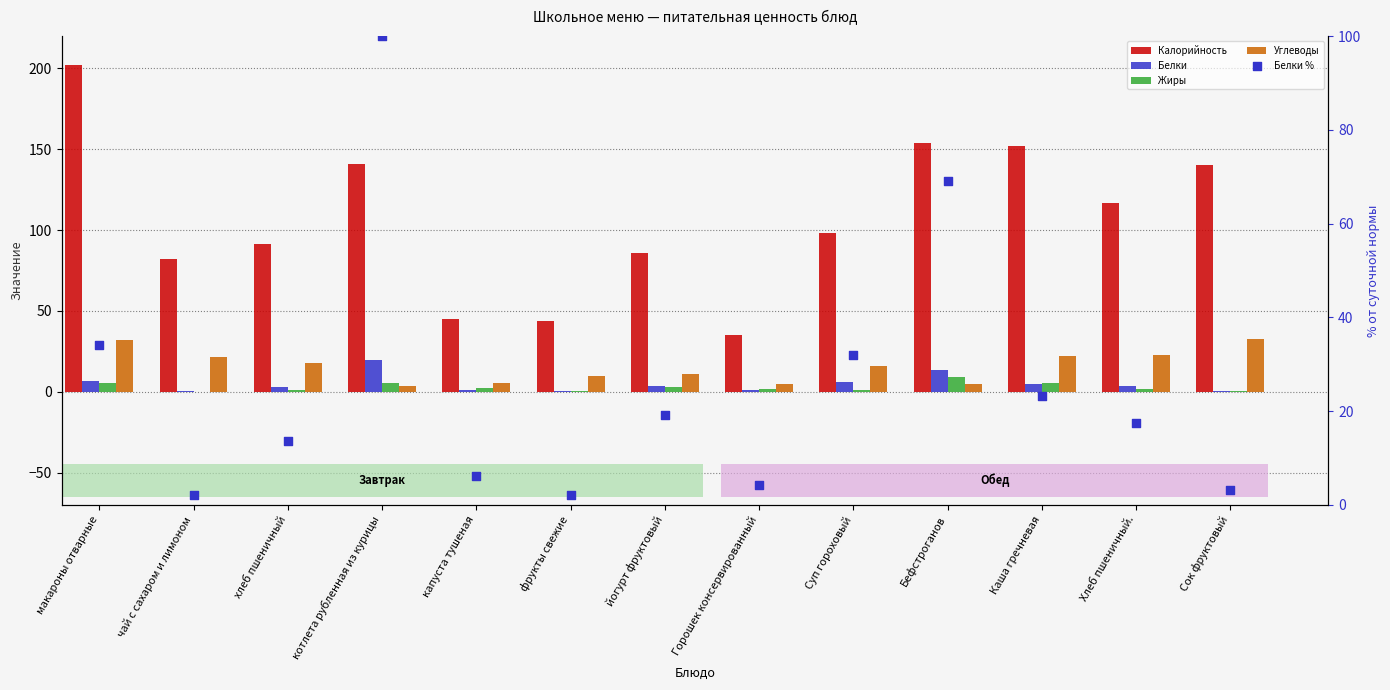

Is the value of Углеводы at йогурт фруктовый greater than the value of Белки at хлеб пшеничный?

Yes